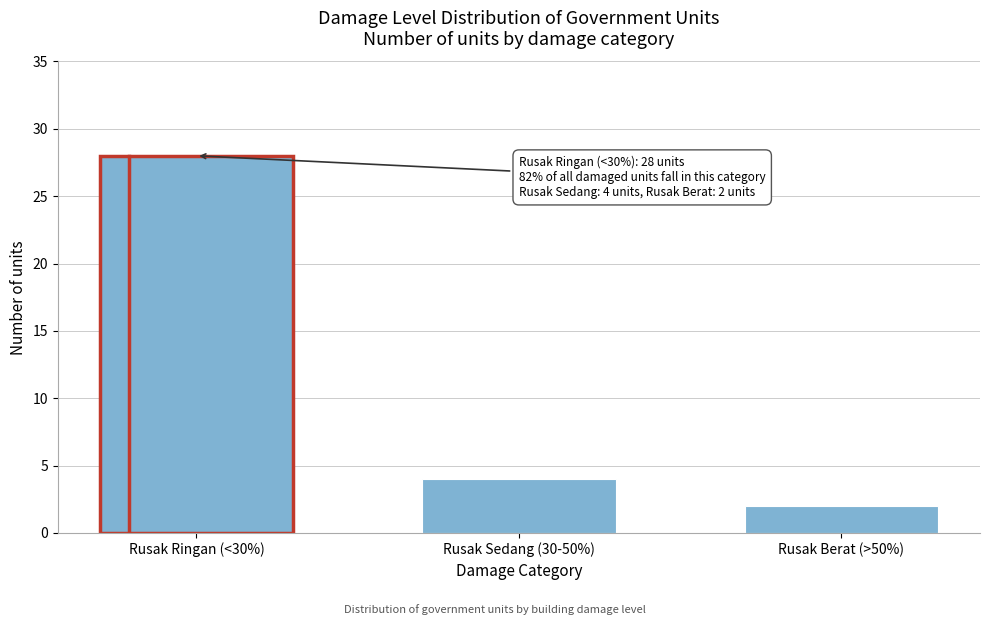

Reading right to left, transcribe all the data shown in this chart.

Rusak Berat (>50%)=2	Rusak Sedang (30-50%)=4	Rusak Ringan (<30%)=28